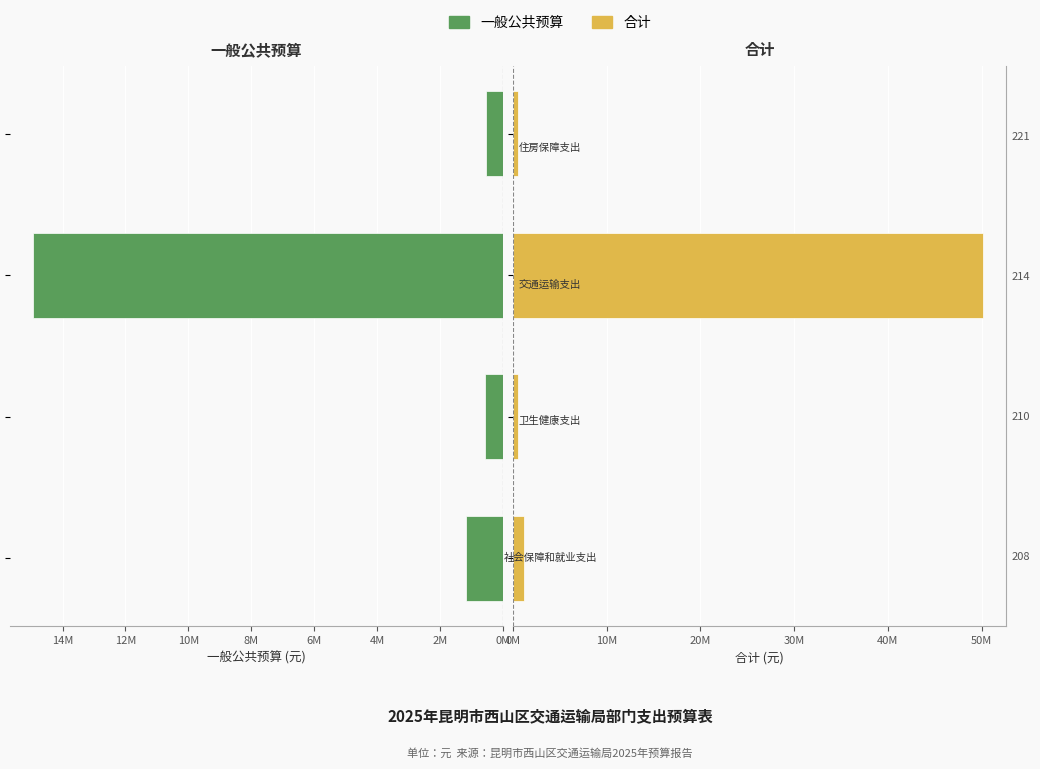

Reading left to right, what are all the values shown in this chart?

一般公共预算: 0M=1181610.0	2M=574793.2	4M=14924070.3	6M=555540.0
合计: 0M=1181610.0	2M=574793.2	4M=50088827.1	6M=555540.0